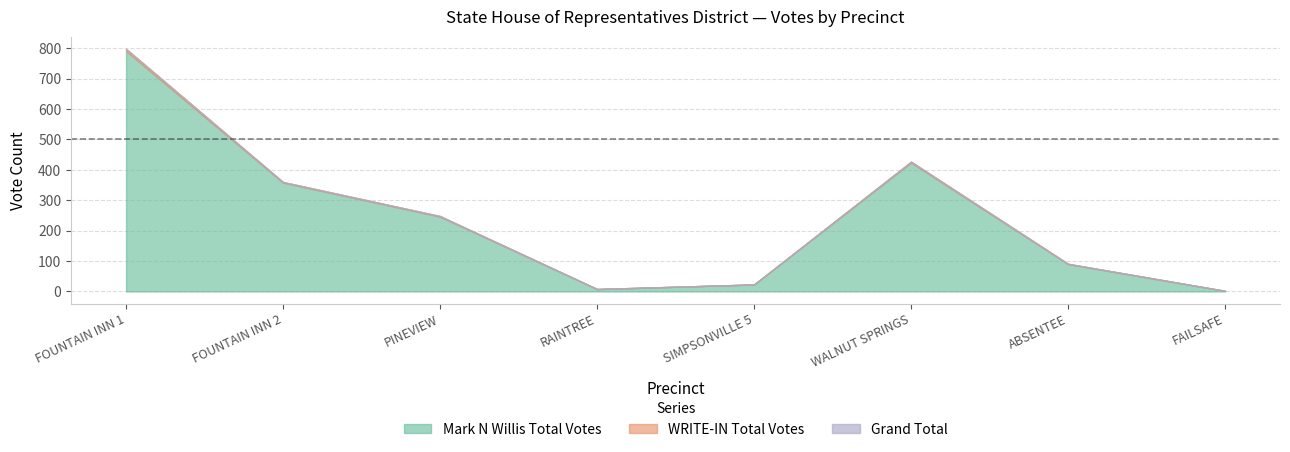

What is the sum of all Grand Total values?

1957